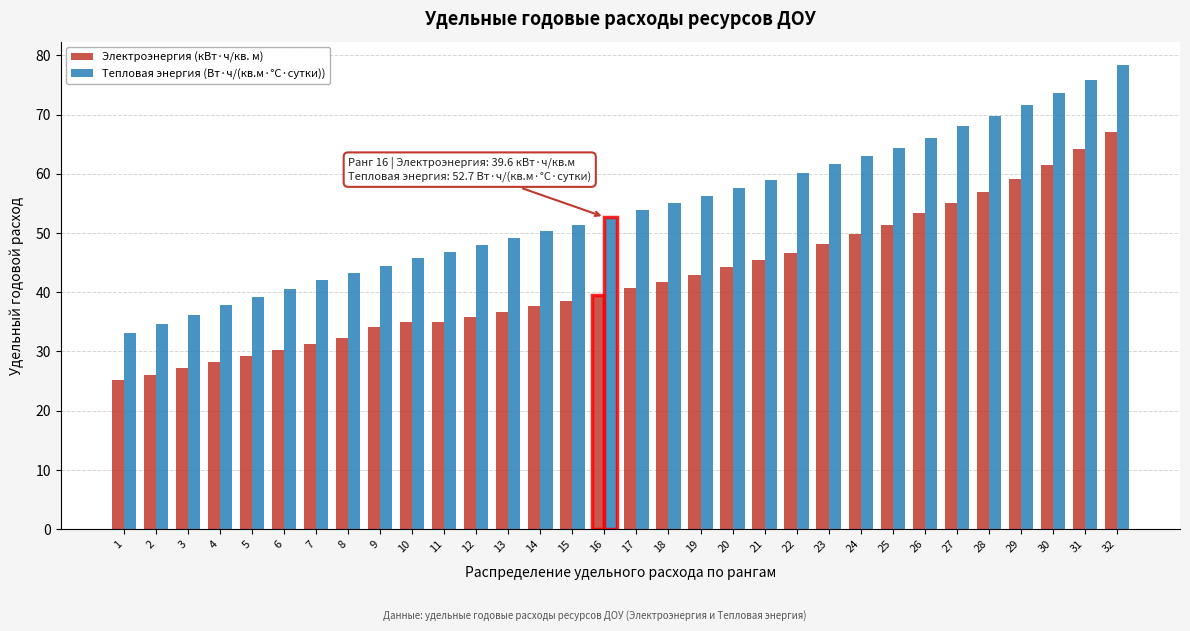

What is the difference between the Тепловая энергия (Вт·ч/(кв.м·°C·сутки)) values at 22 and 8?

17.0